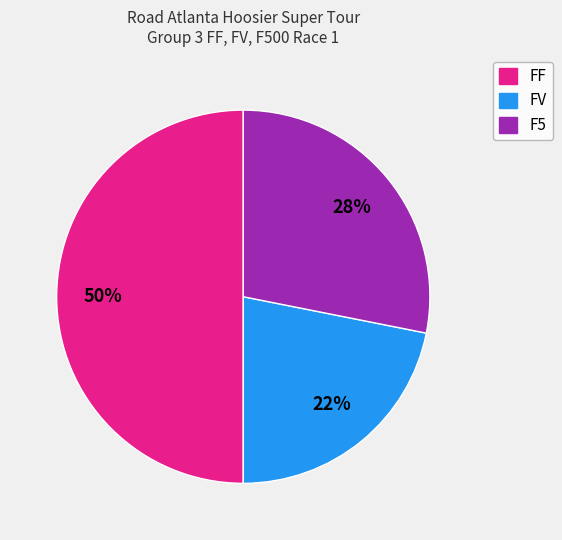

Is it true that F5 is 28% of the pie?

True